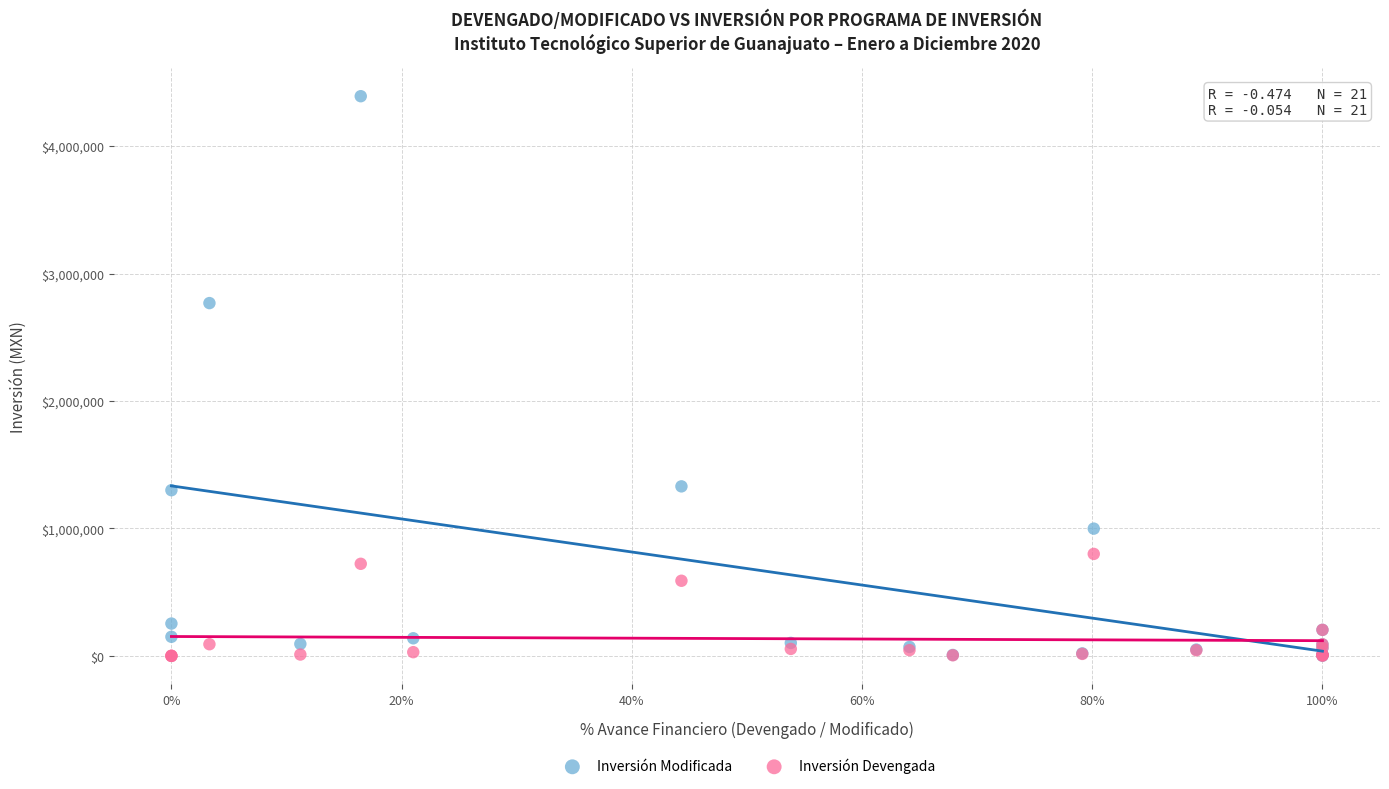

Which series contains the highest Y value?

Inversión Modificada